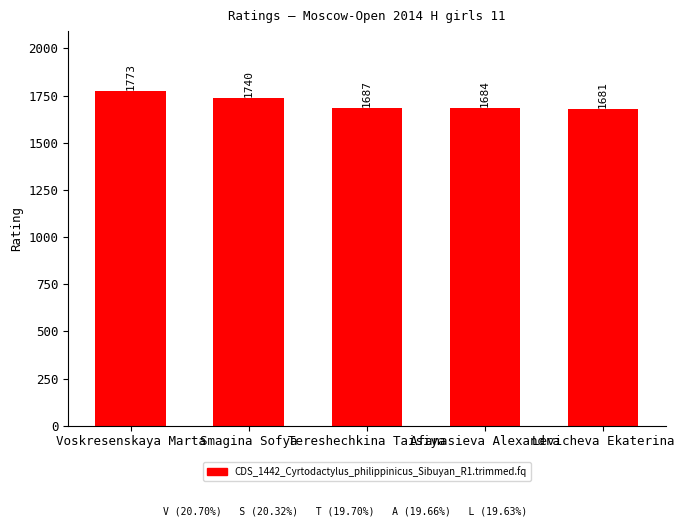

Reading right to left, list all the values displayed in this chart.

1681	1684	1687	1740	1773